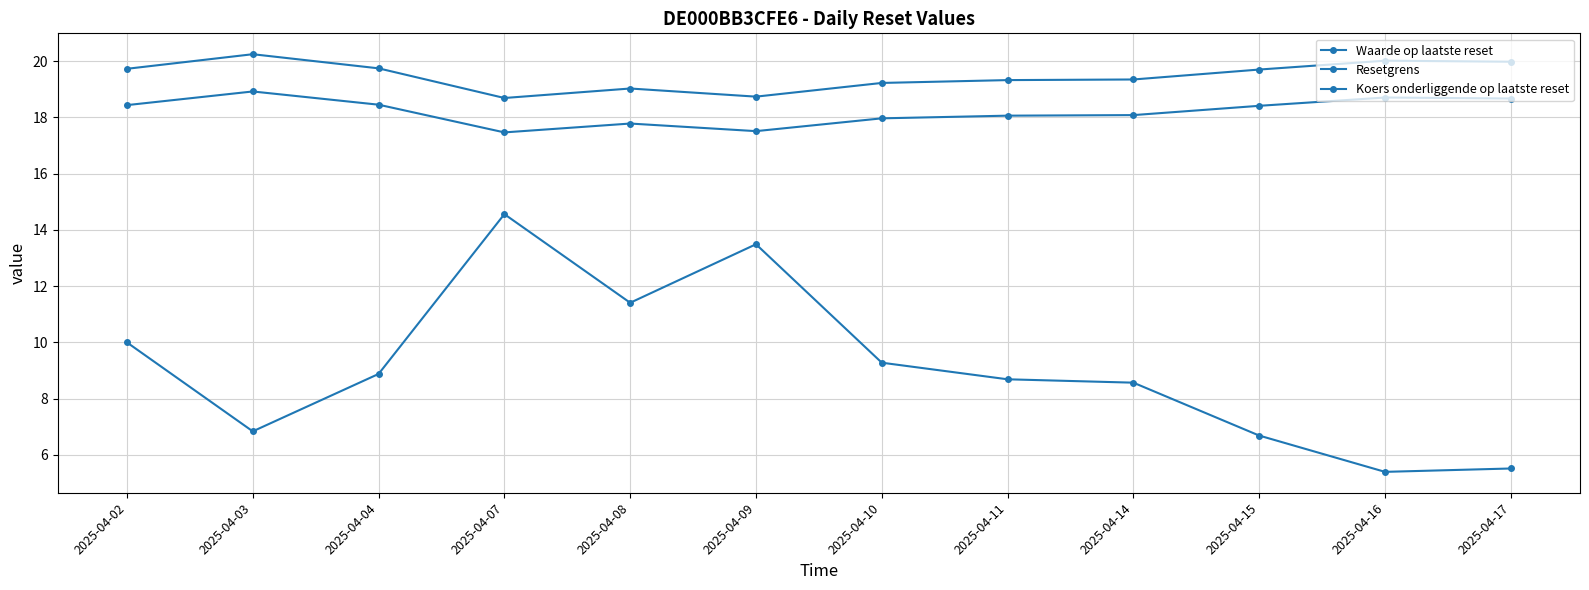

In Waarde op laatste reset, how many points are higher than both neighbors (excluding endpoints)?

2